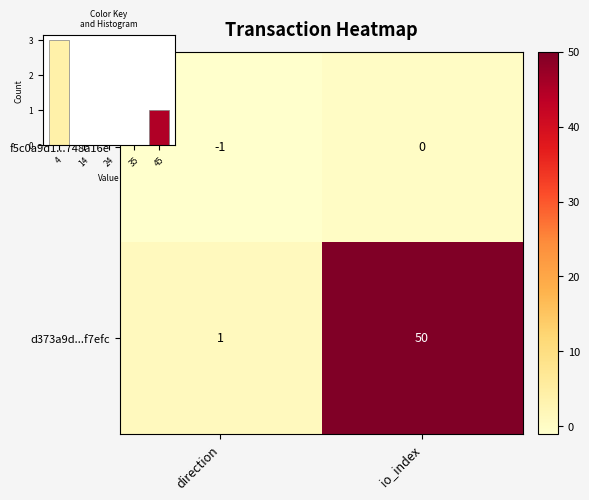

At which category is the sum across all series the highest?

io_index